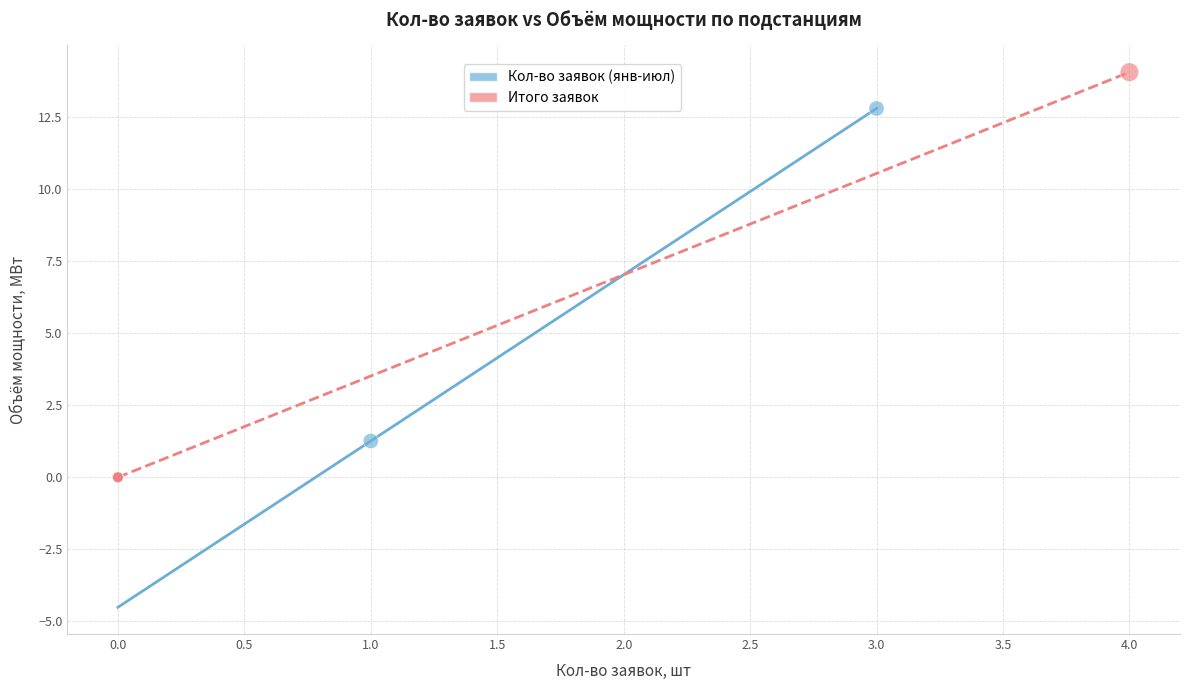

Which series has the widest spread of Y values?

Итого заявок